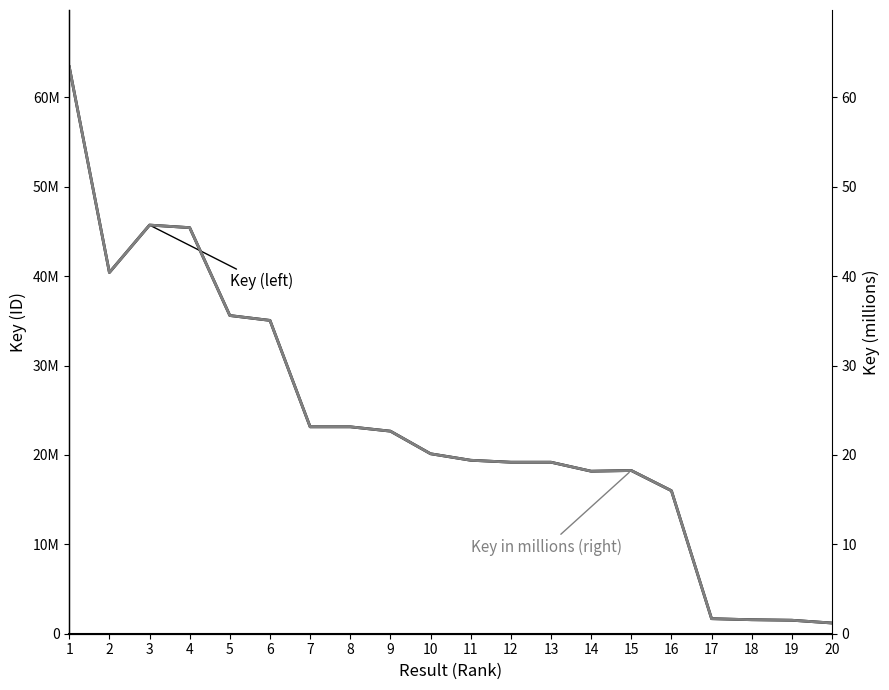

Where is Key in millions (right) nearest to the value 32?

6